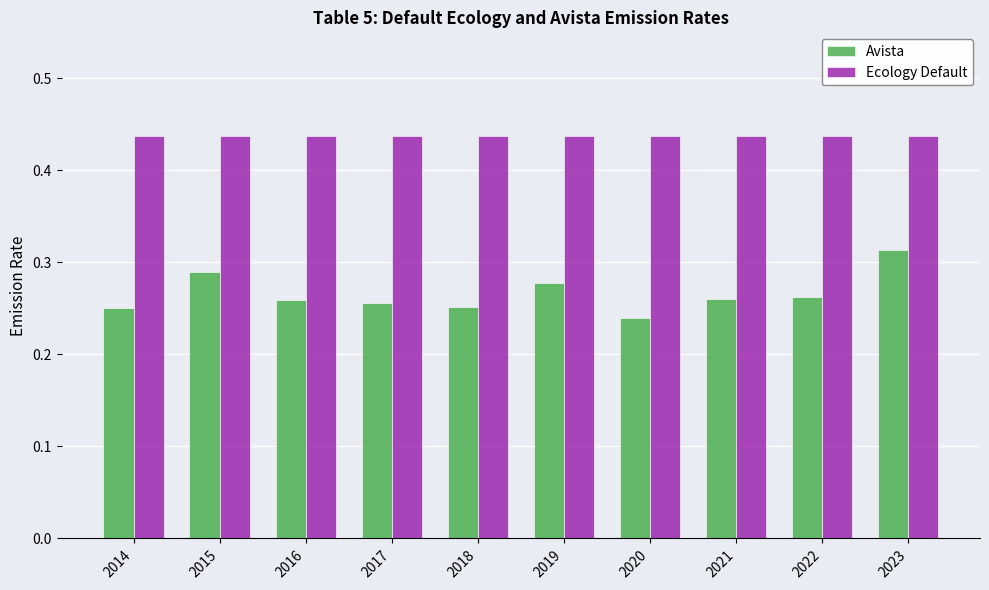

Between 2016 and 2023, which series saw the biggest shift?

Avista